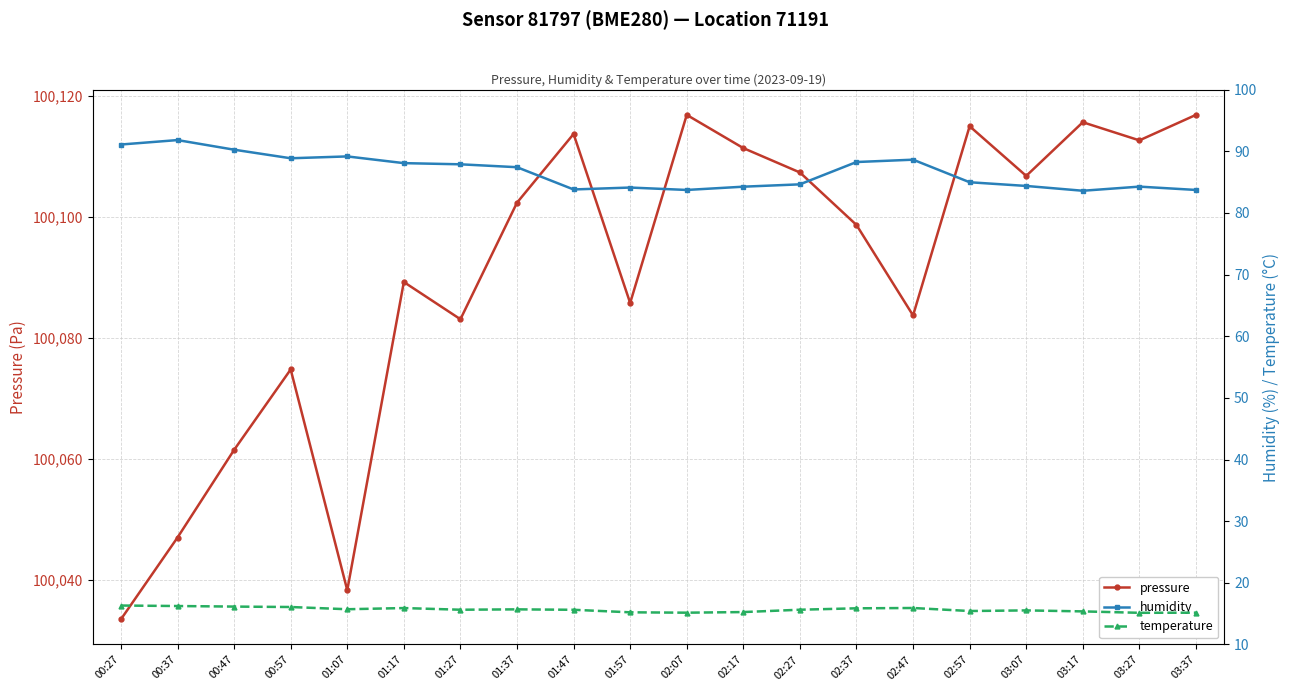

Is it true that humidity equals 88.9 at 00:57?

True